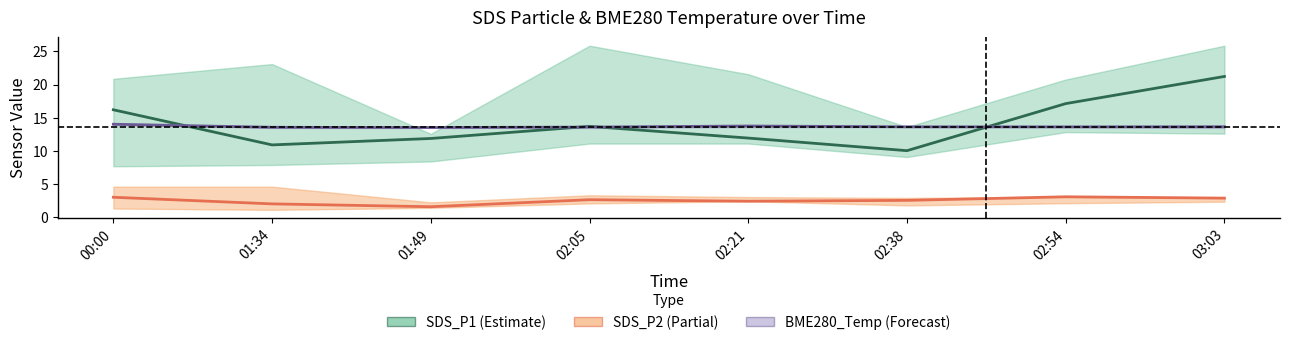

Which series ends up on top after the final intersection of BME280_Temp and SDS_P1?

SDS_P1